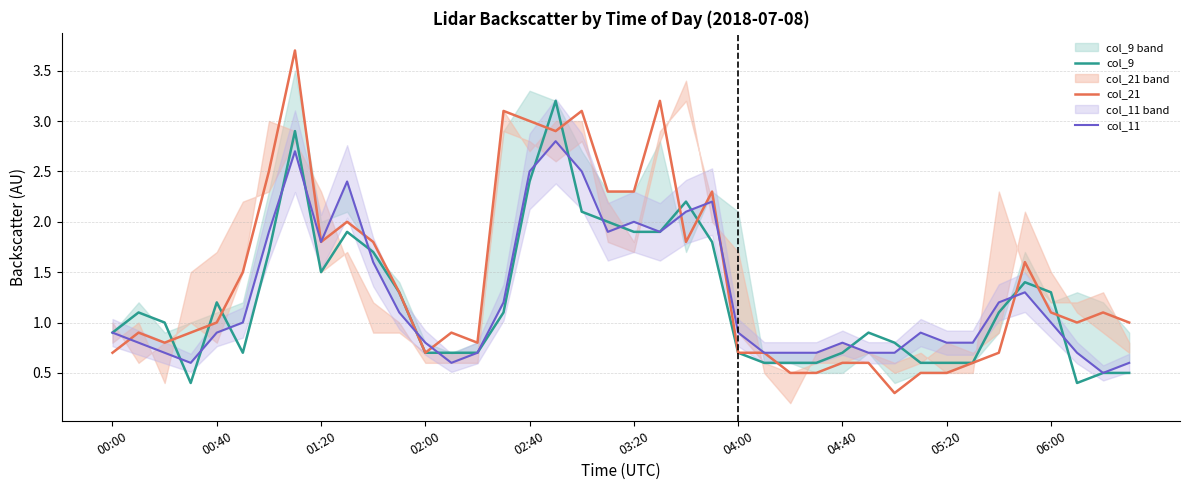

True or false: col_21 has more than 0 points higher than both neighbors.

True